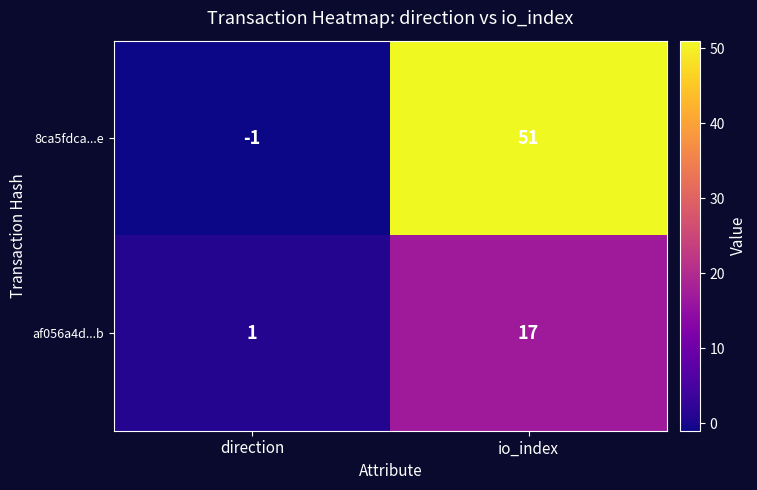

True or false: 8ca5fdca...e has a value of 83 at io_index.

False